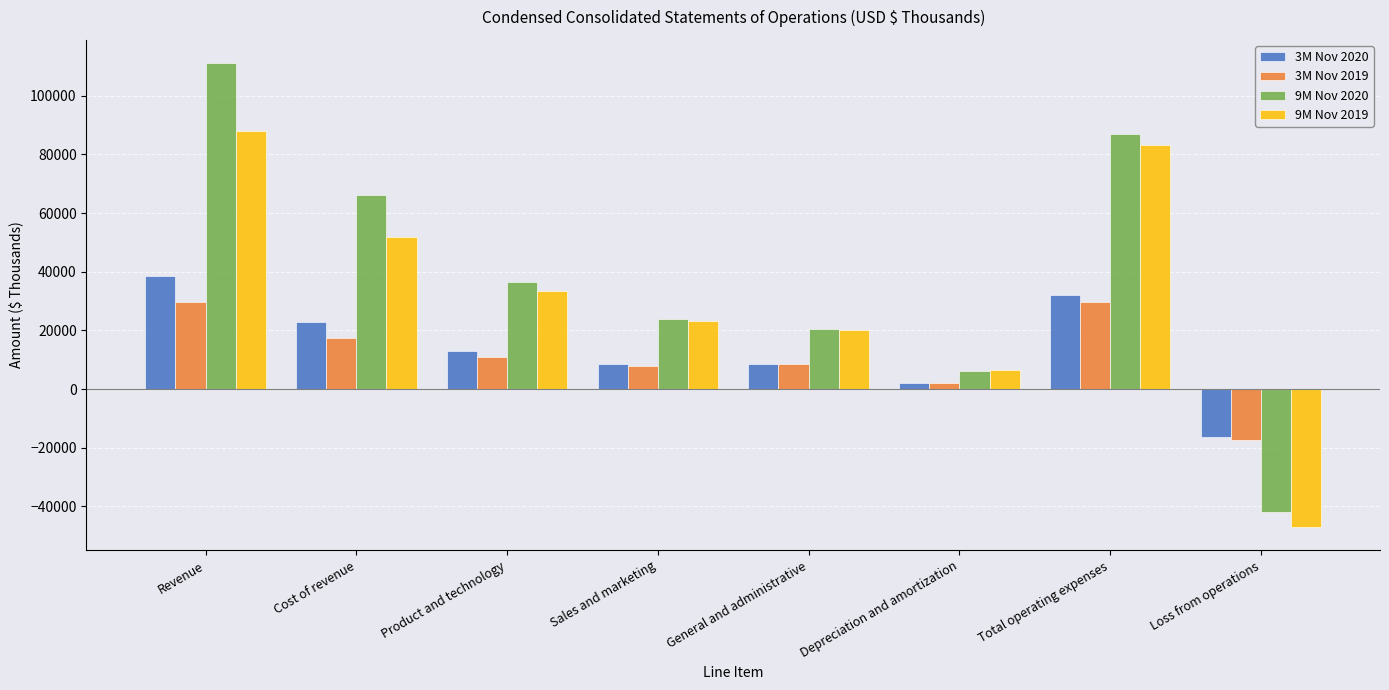

Which series has the largest range (max minus min)?

9M Nov 2020